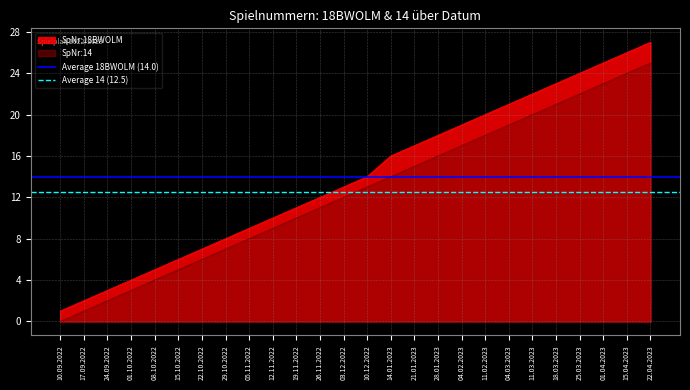

True or false: Average 18BWOLM (14.0) has a value of 6.6 at 17.09.2022.

False